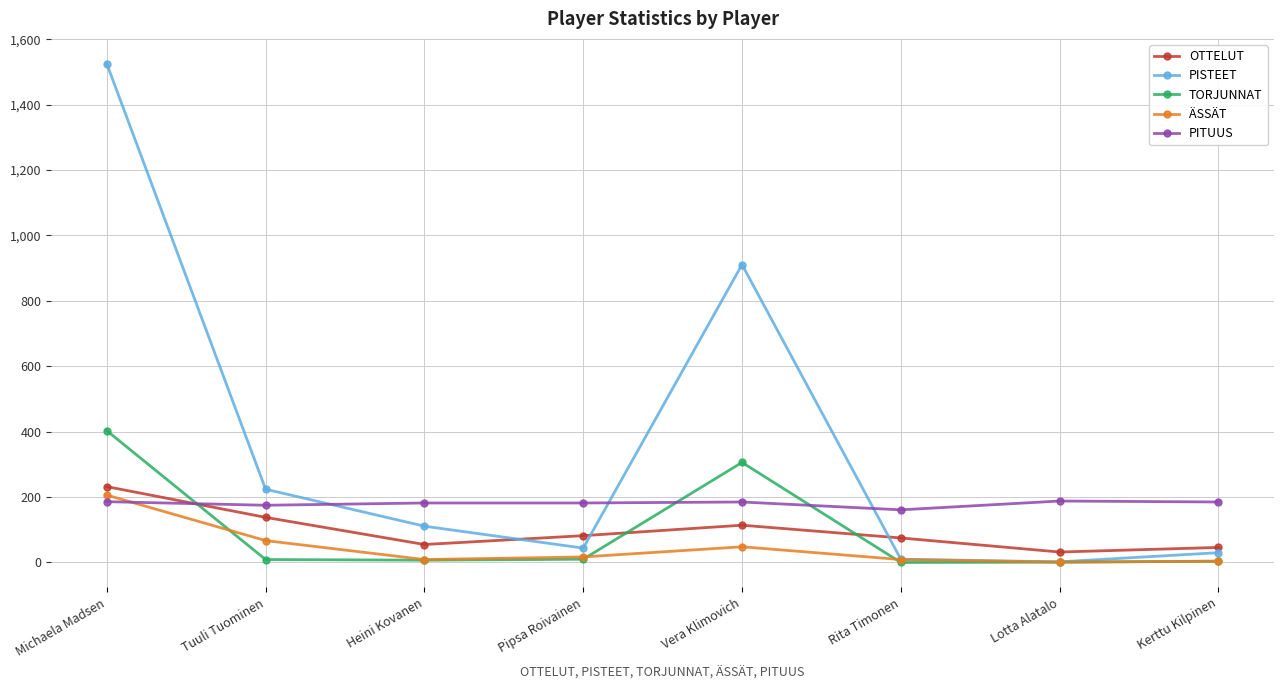

Which label corresponds to the largest value in the chart?

Michaela Madsen